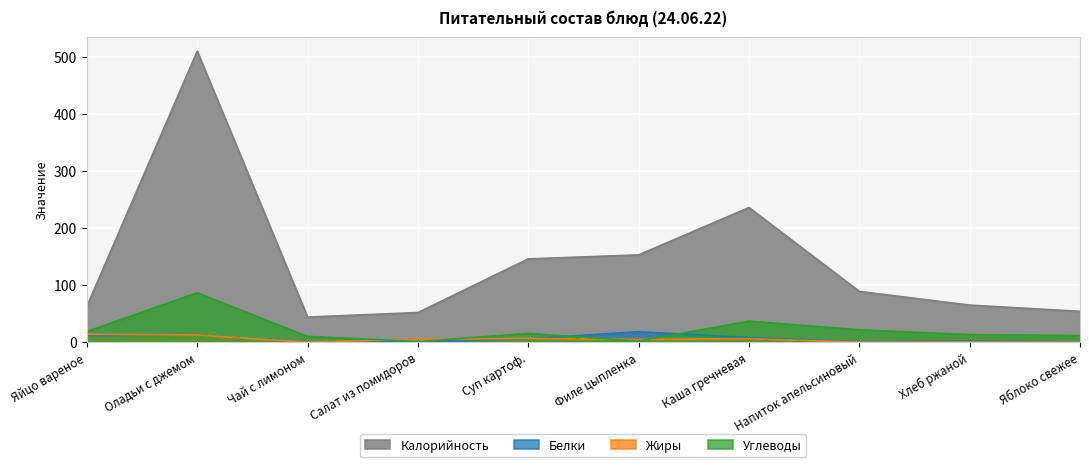

Is the value of Белки at Чай с лимоном greater than the value of Жиры at Филе цыпленка?

No